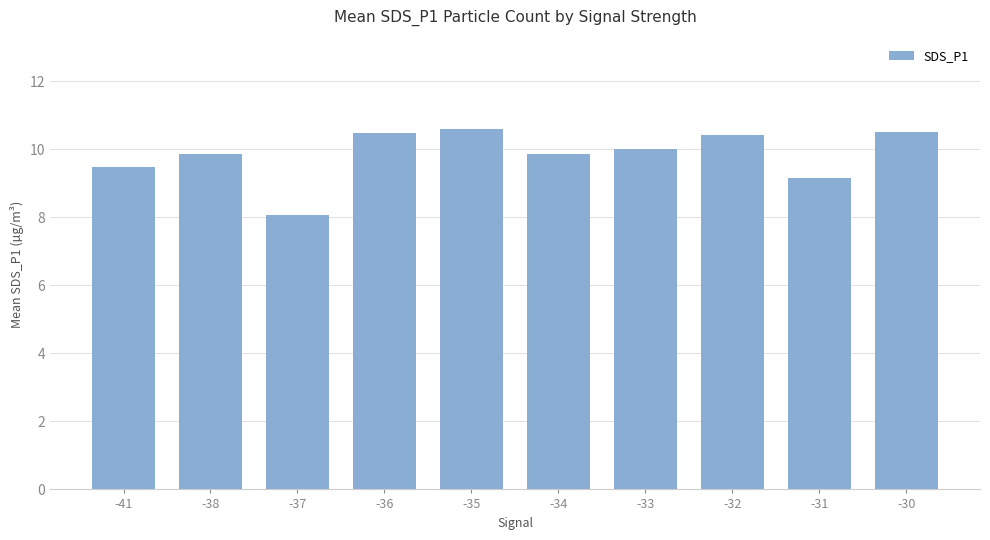

Between -33 and -30, which is larger?

-30